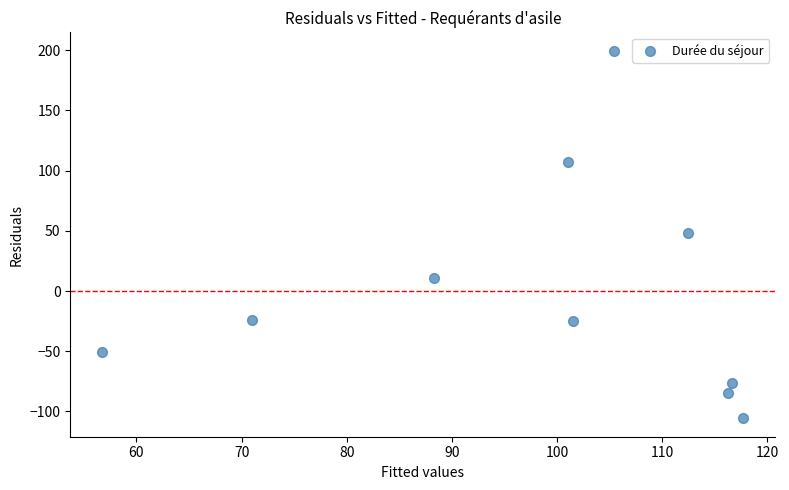

What is the range of Y values (max minus min)?

305.3